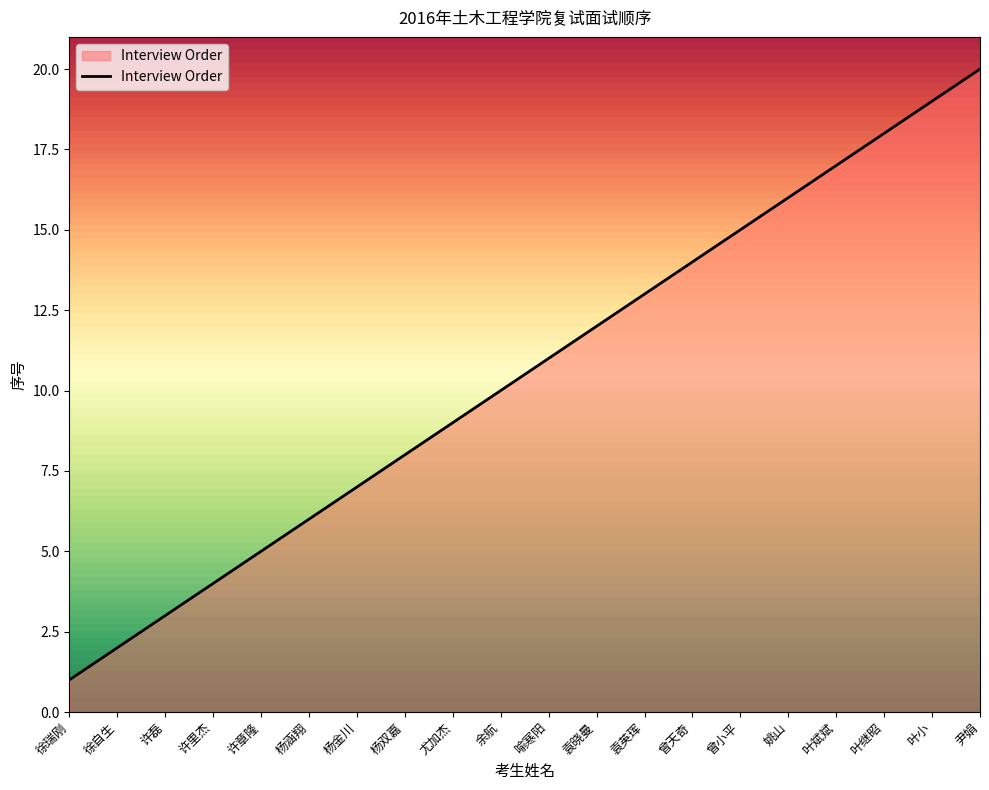

At which category does the chart reach its peak across all series?

尹娟